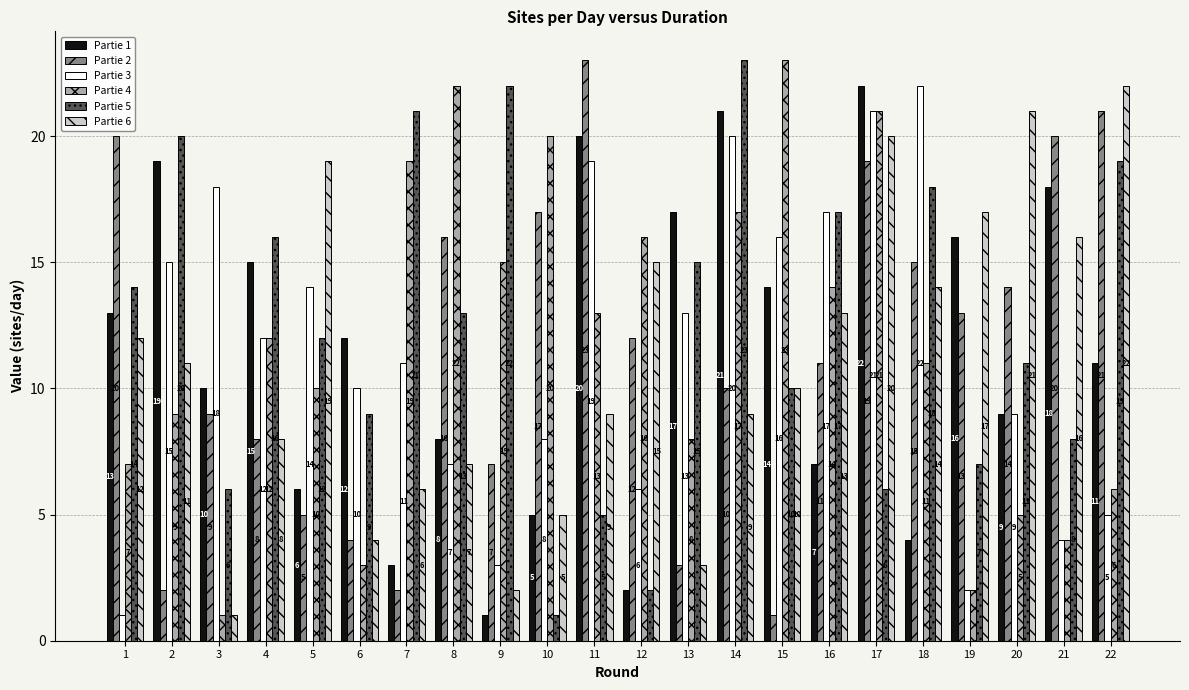

What are all the series names shown in the legend?

Partie 1, Partie 2, Partie 3, Partie 4, Partie 5, Partie 6